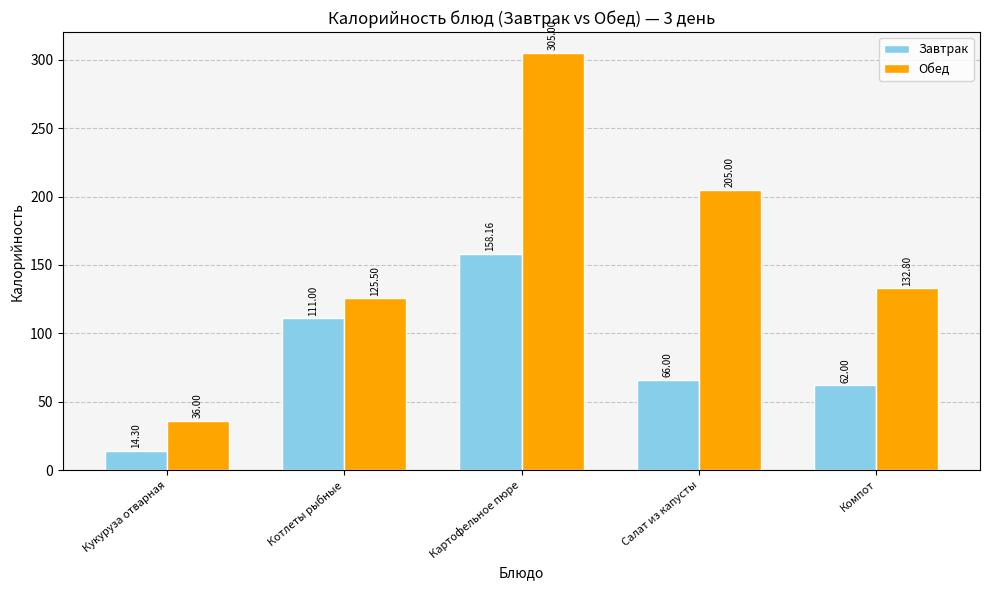

What is the sum of all Завтрак values?

411.5